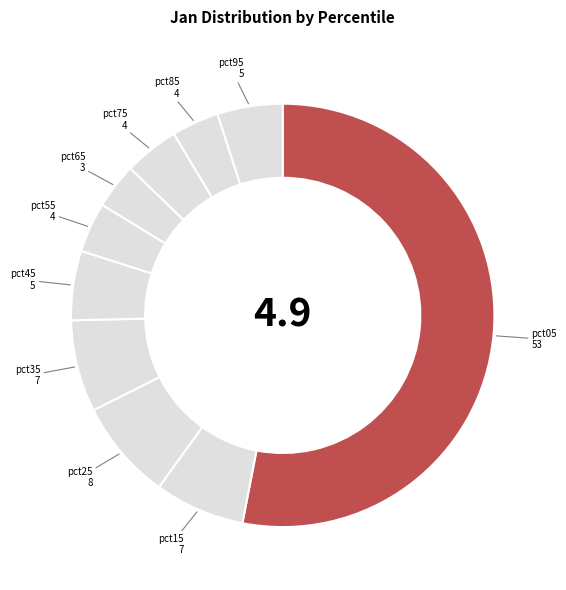

Between pct35 and pct05, which is larger?

pct05